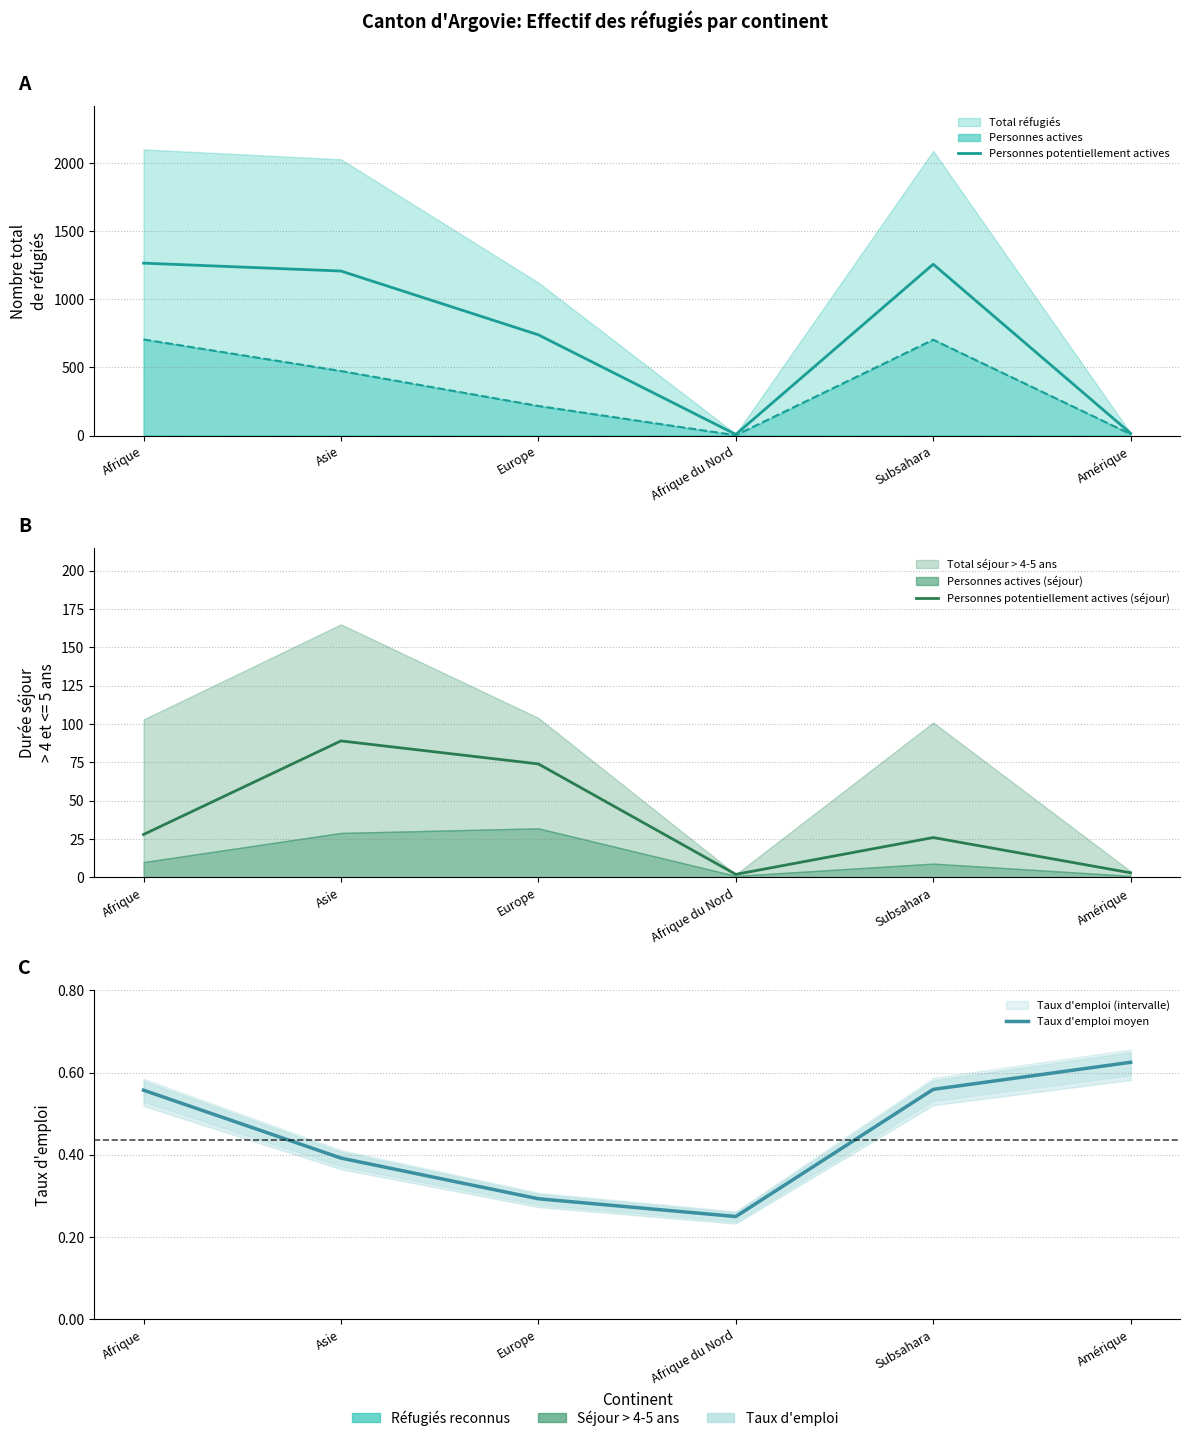

Where does the Personnes potentiellement actives (séjour) series first go above 28?

Asie